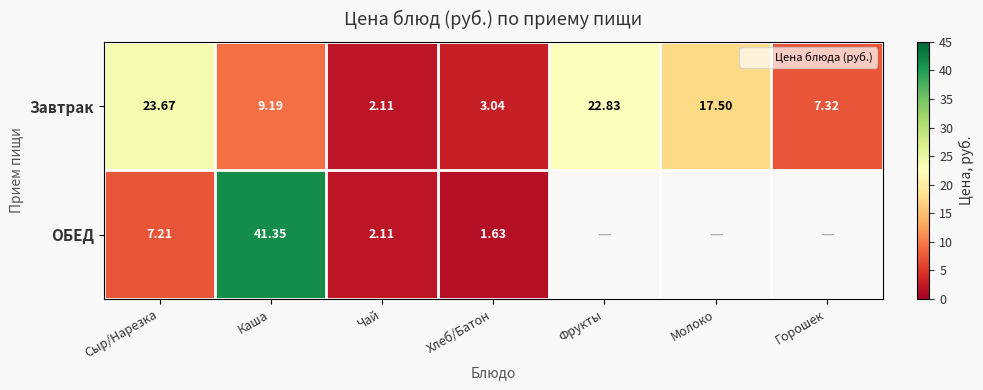

At which category is the sum across all series the highest?

Каша